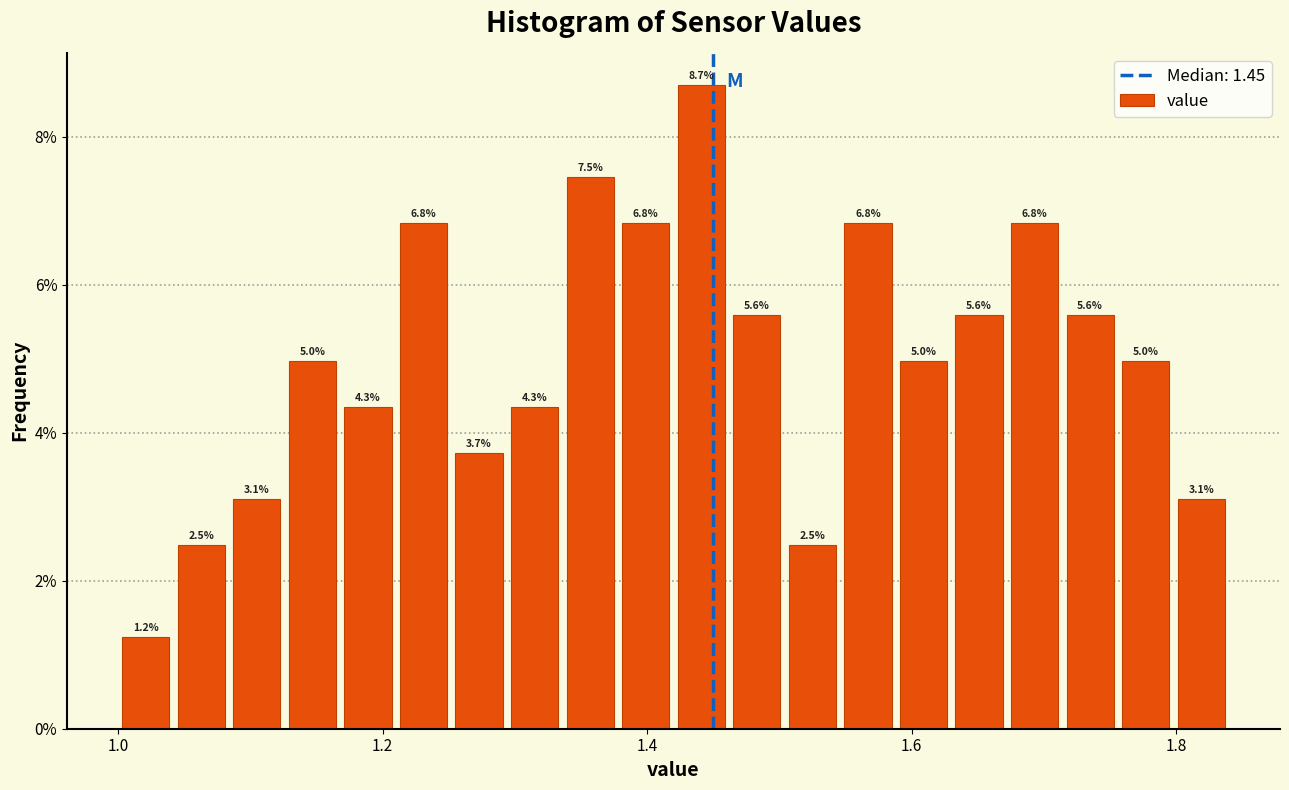

Around what value on the x-axis is the tallest bar? Give the approximate position of its centre, as read against the axis.

1.44